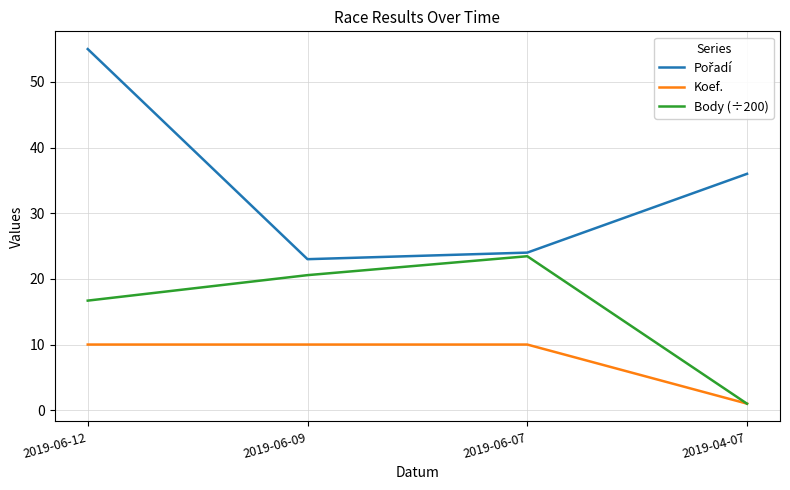

What is the total value across all series at 2019-06-12?

81.7